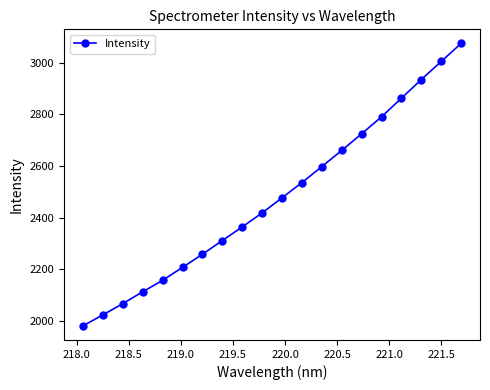

How many values are below 2477?

10